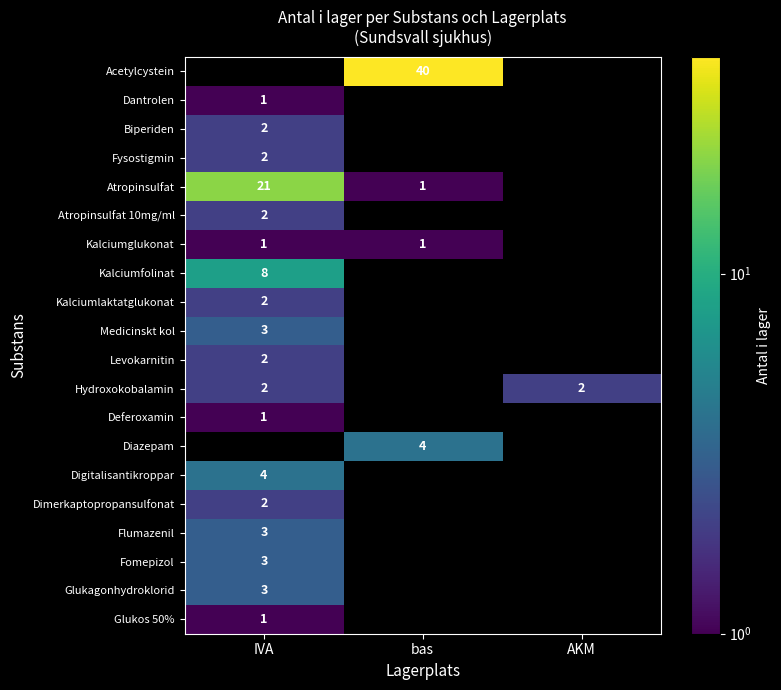

The value of Dimerkaptopropansulfonat at IVA is 1. True or false?

False